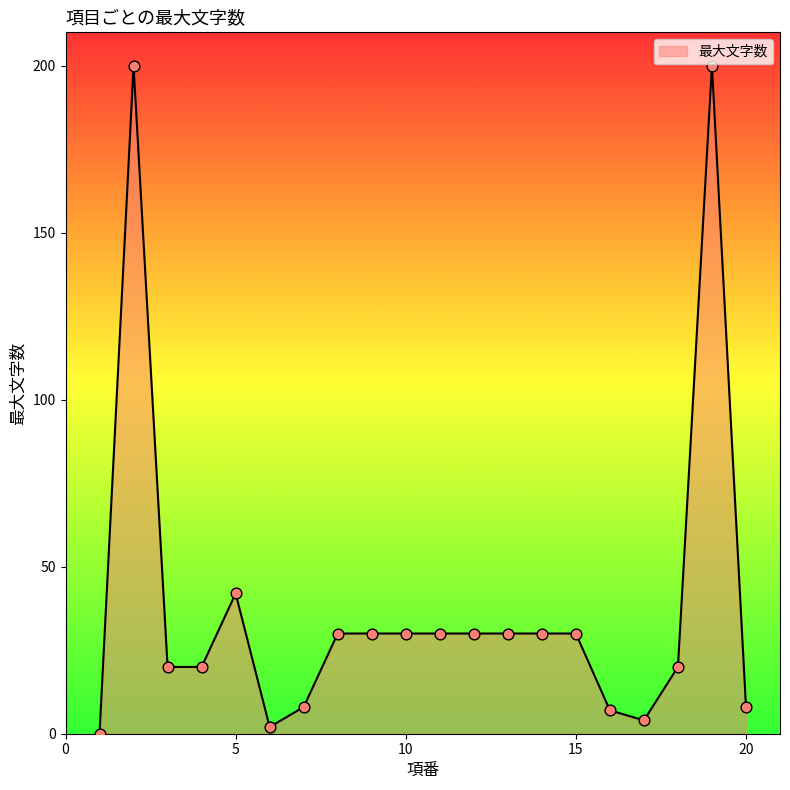

What is the greatest value displayed?

200